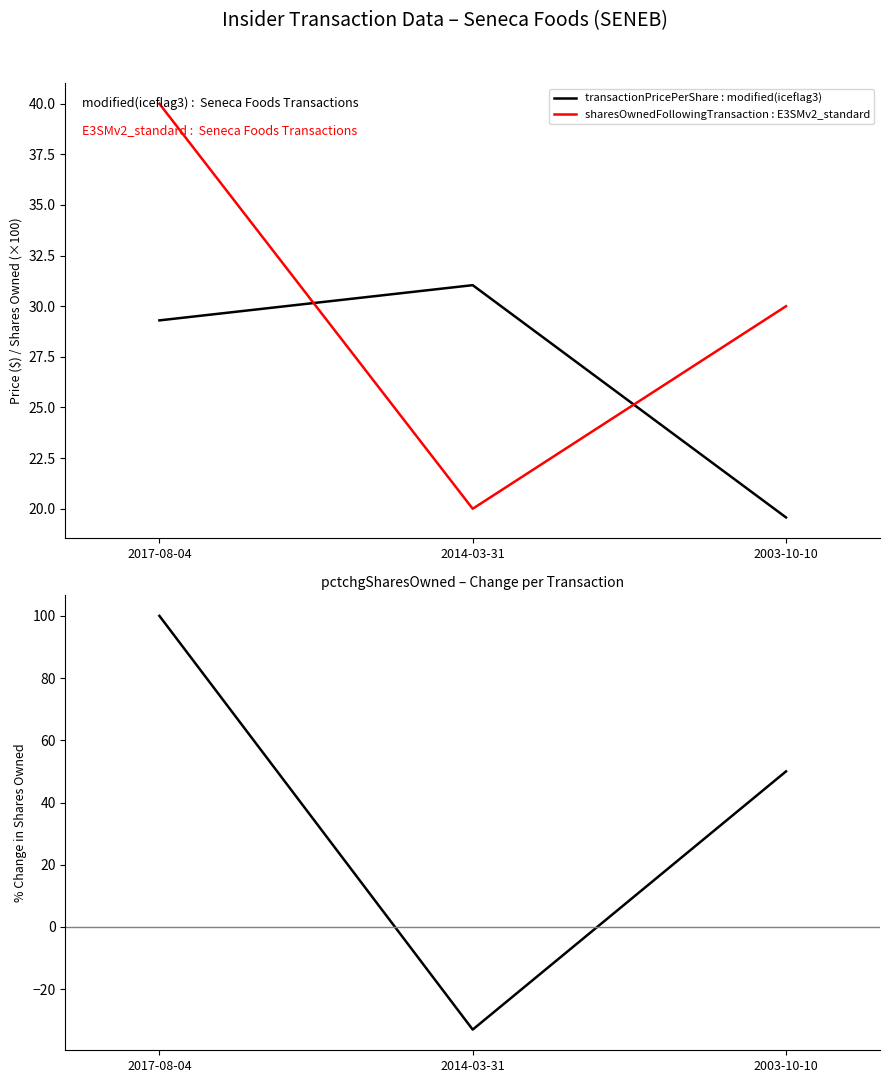

Read the pctchgSharesOwned value at 2003-10-10.

50.0